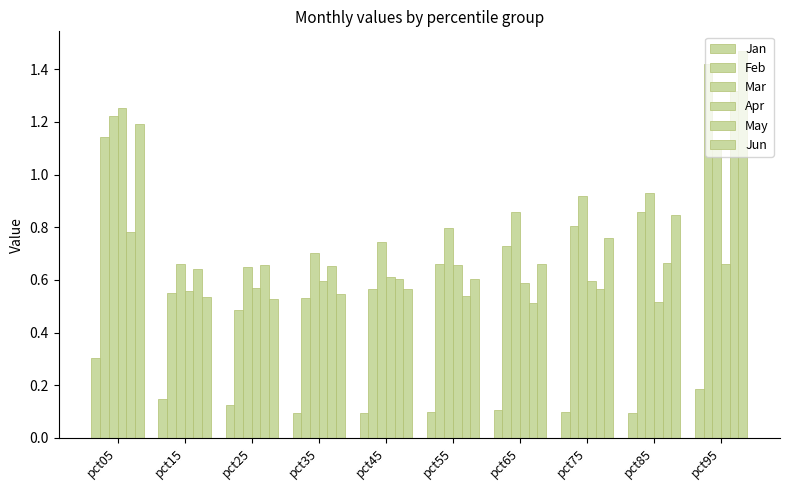

How many groups of bars are there?

10